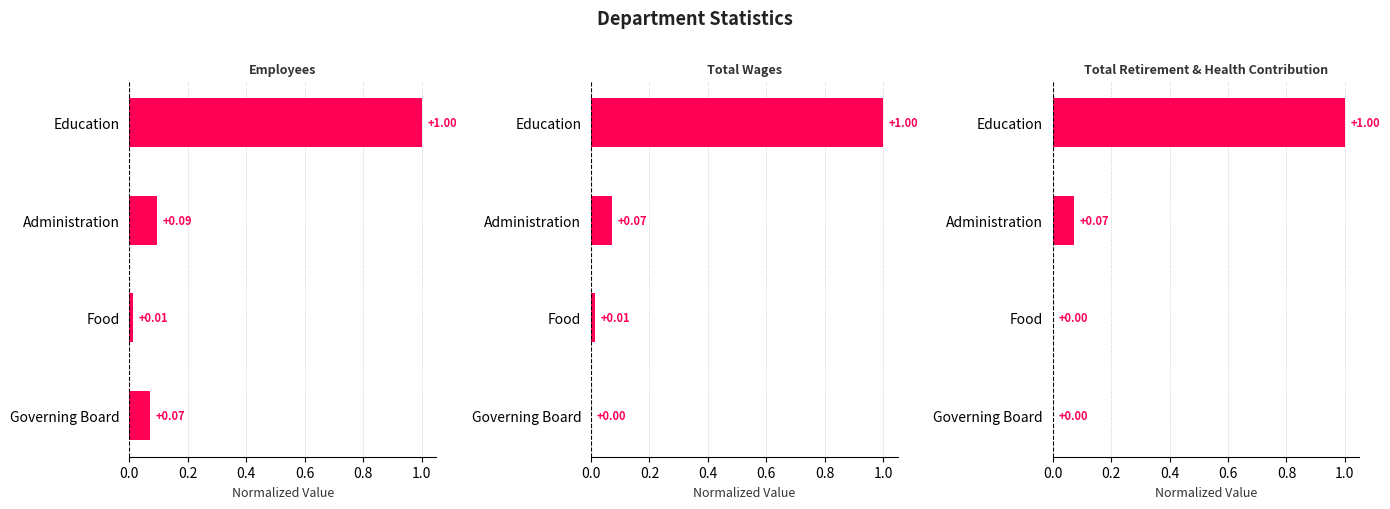

Count the number of categories in the chart.

4